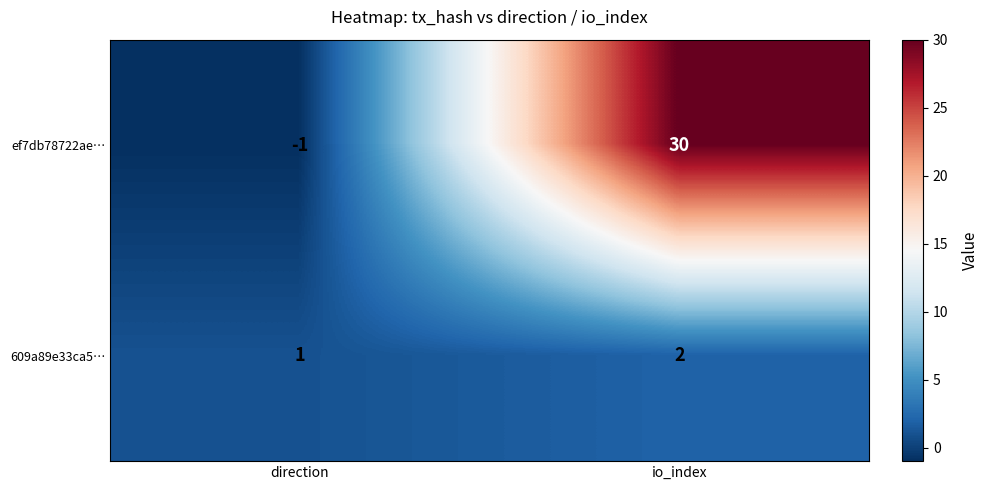

What is the difference between the maximum and minimum values in the ef7db78722ae… series?

31